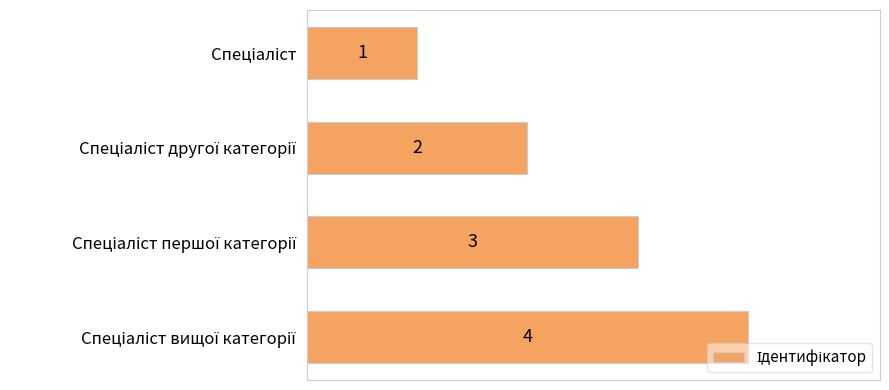

Count the values in the range 2 to 4.

3